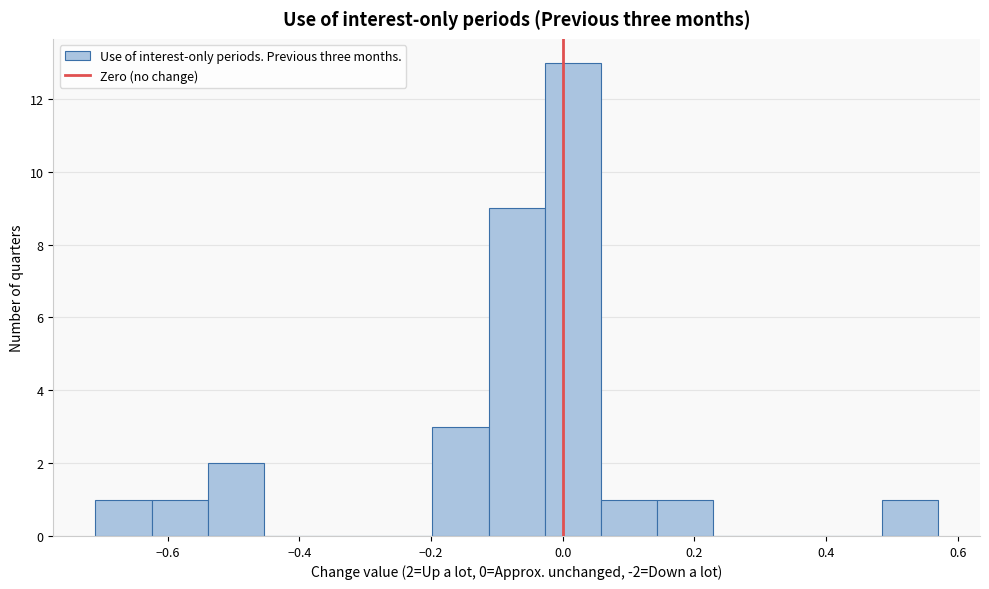

Which range on the x-axis has the tallest bar?

-0.02 to 0.06